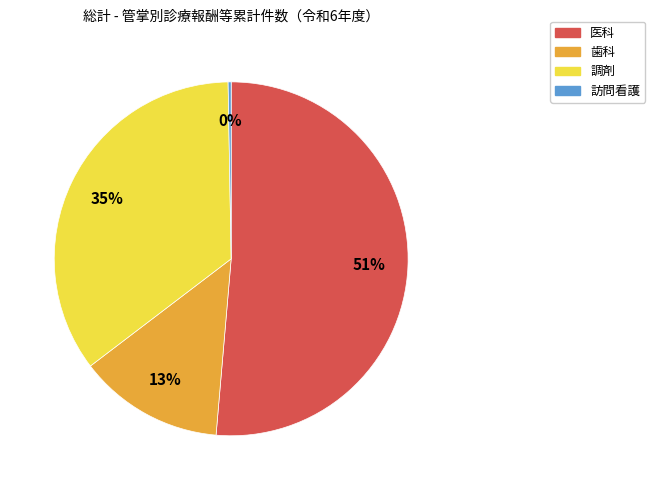

What is the majority slice?

医科